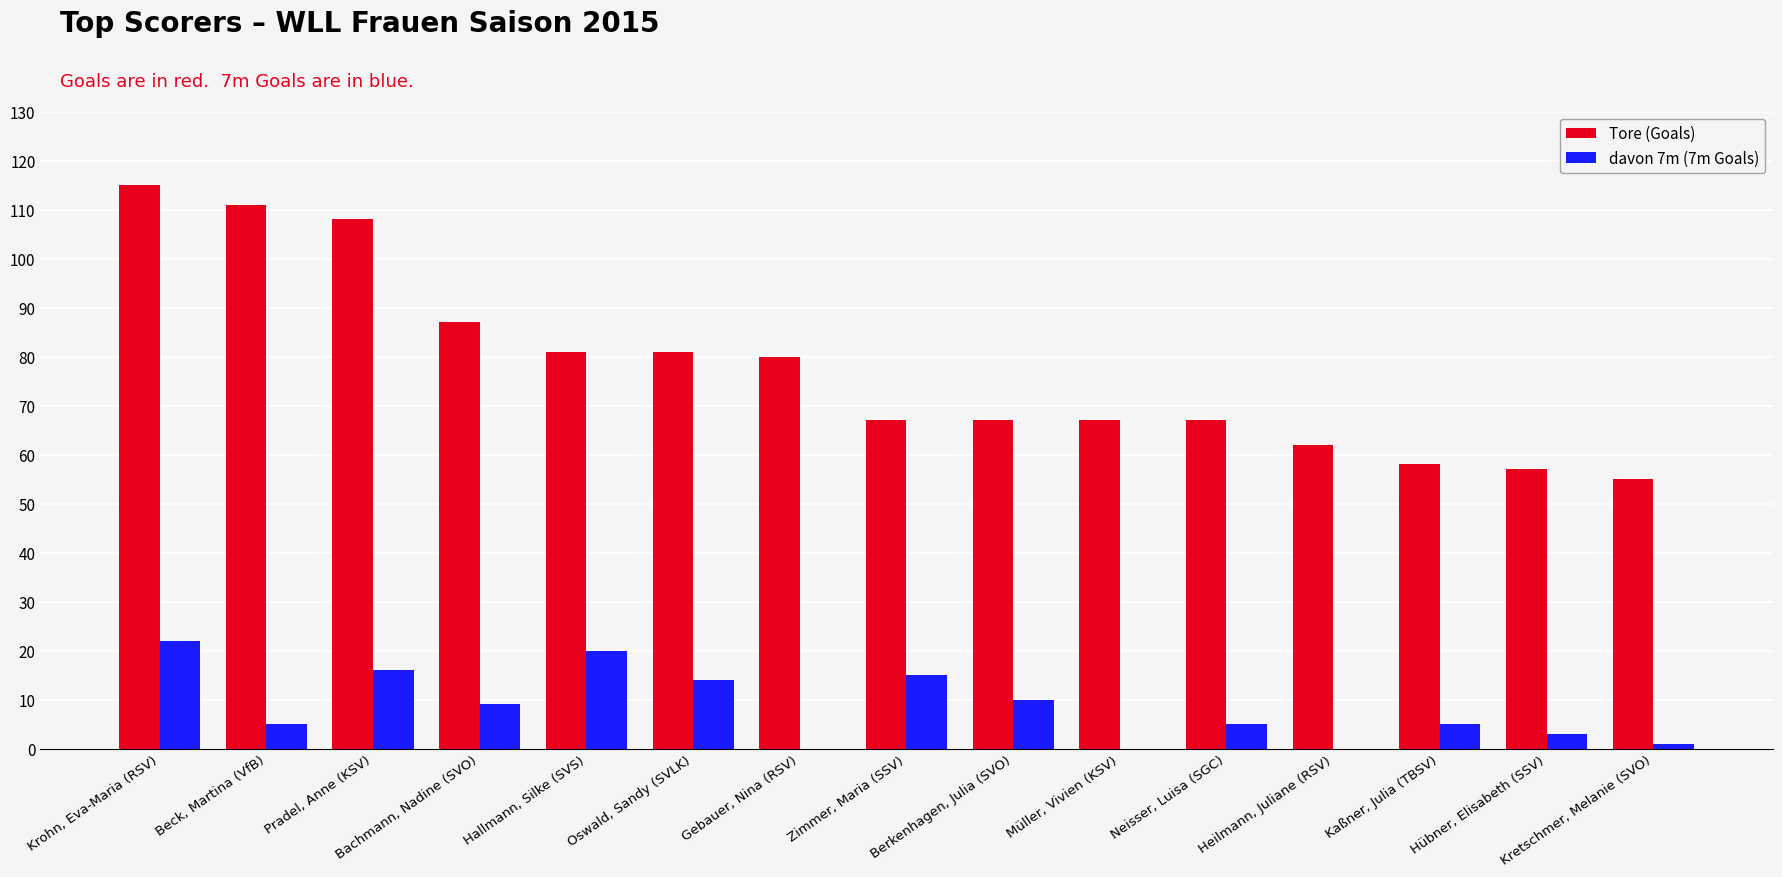

Reading right to left, extract all data points from this chart.

Tore (Goals): 55	57	58	62	67	67	67	67	80	81	81	87	108	111	115
davon 7m (7m Goals): 1	3	5	0	5	0	10	15	0	14	20	9	16	5	22